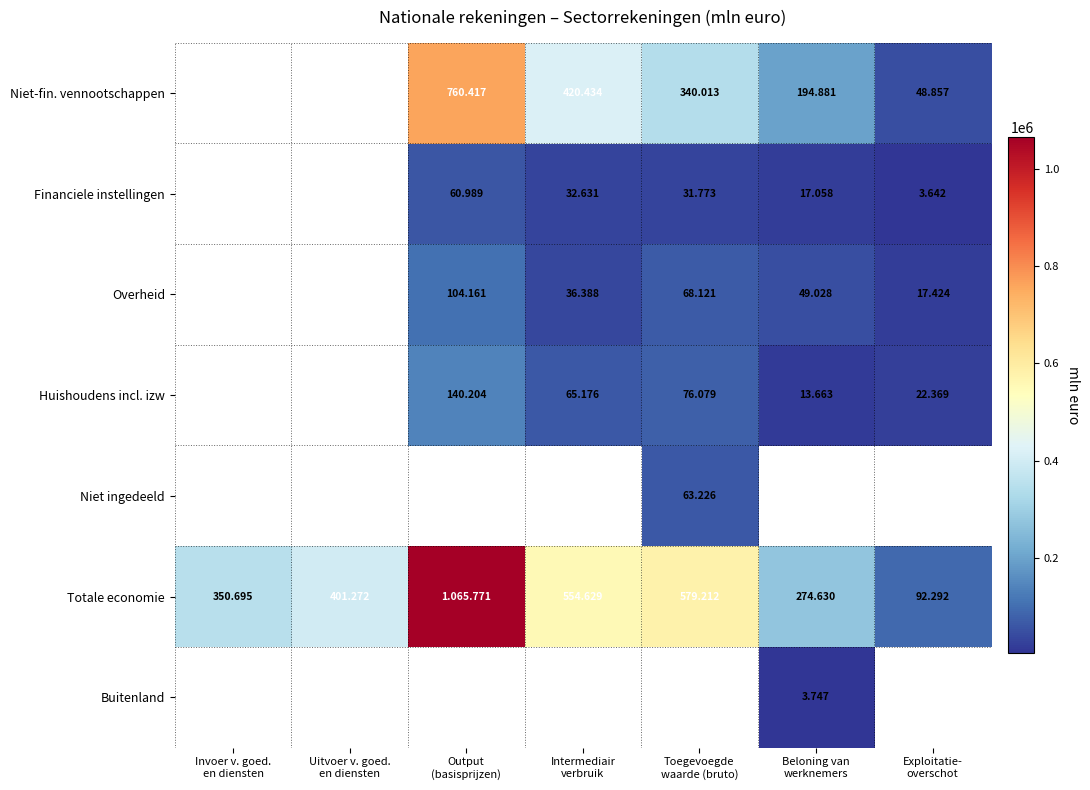

Is the value of Niet ingedeeld at Beloning van werknemers greater than the value of Overheid at Exploitatie- overschot?

No